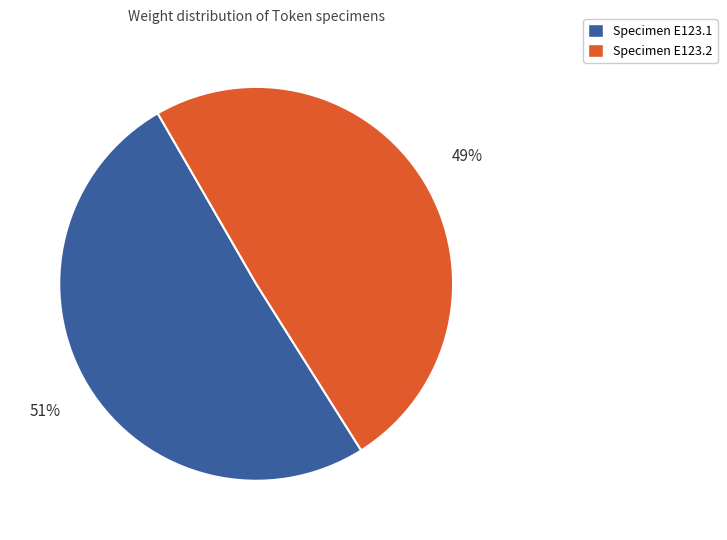

How many slices are in this pie chart?

2